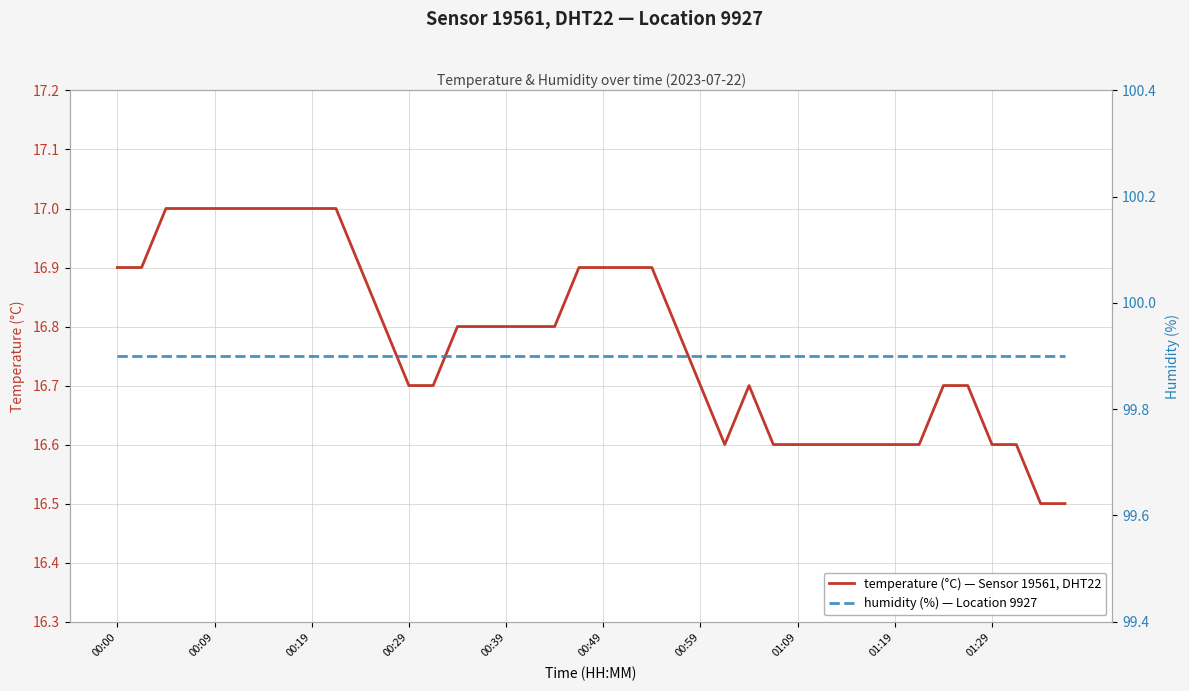

True or false: humidity and temperature cross at least once.

False